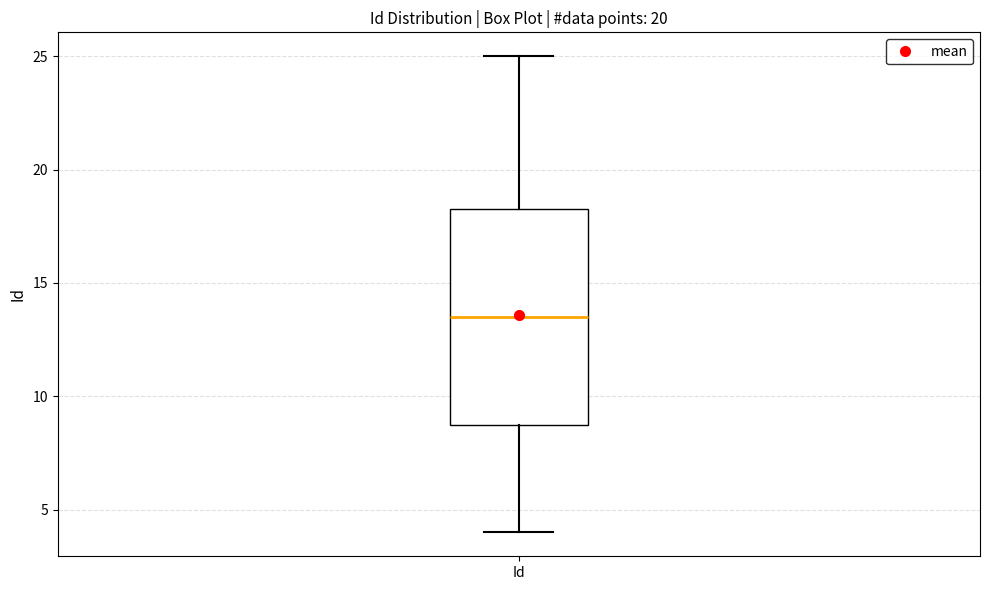

Transcribe this box plot: give where the median line is, the range the box spans, and where the two whiskers end, as read against the y-axis. The values are not printed on the chart, so give them approximately, as read against the axis.

median 13.5, box 9.0 to 18.5, whiskers 4.0 to 25.0